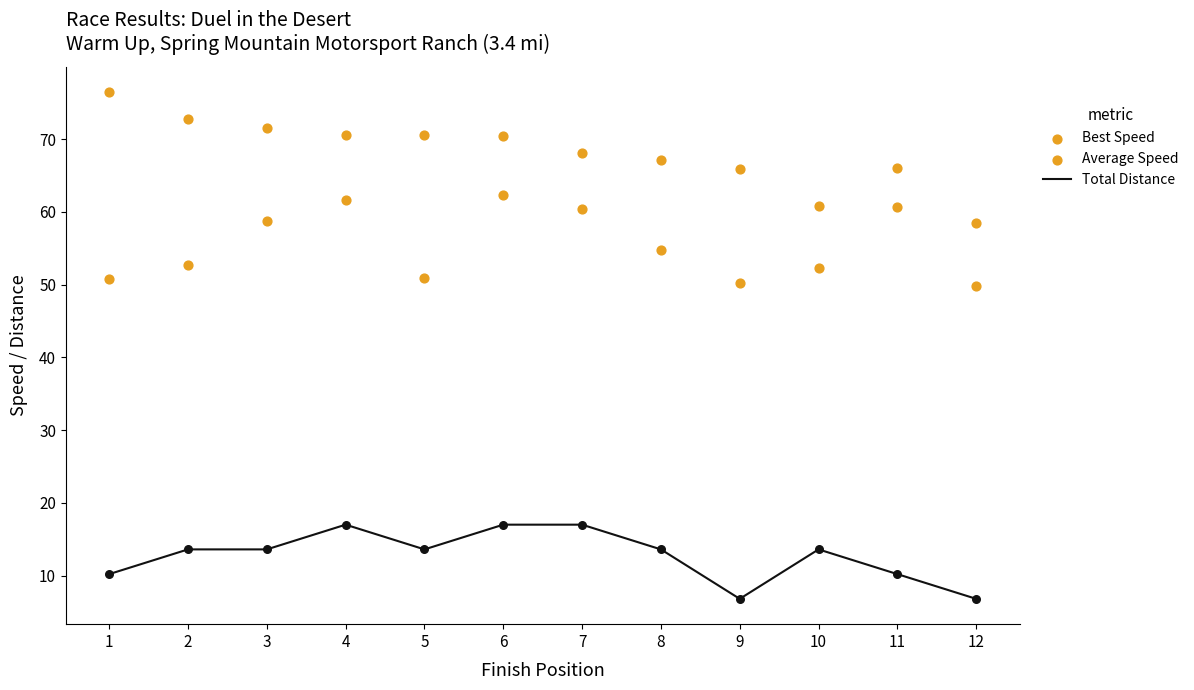

Is the value of Average Speed at 9 greater than the value of Best Speed at 1?

No